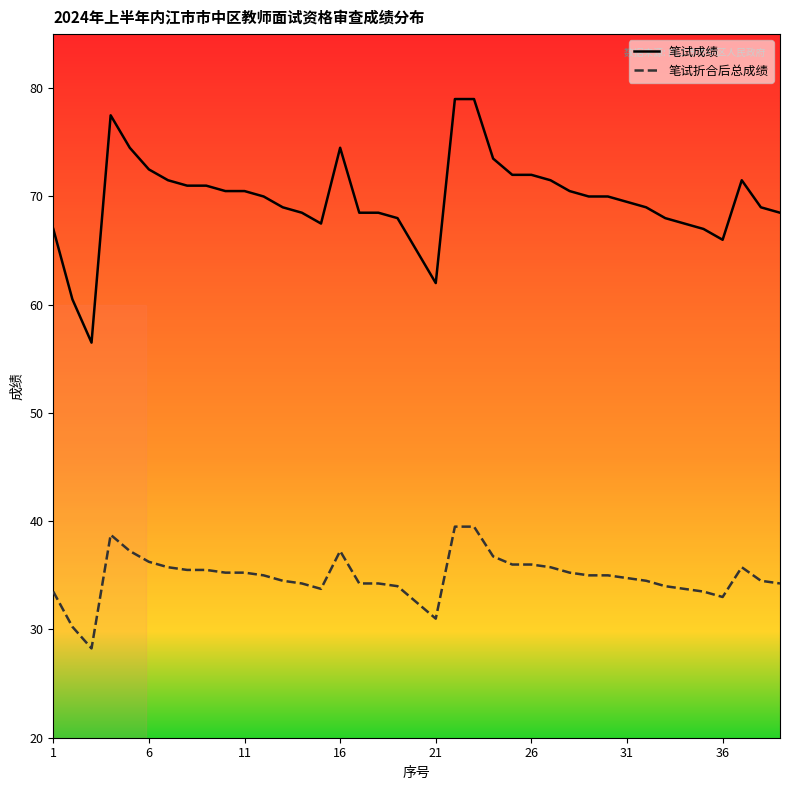

At how many categories does at least one series exceed 65?

35